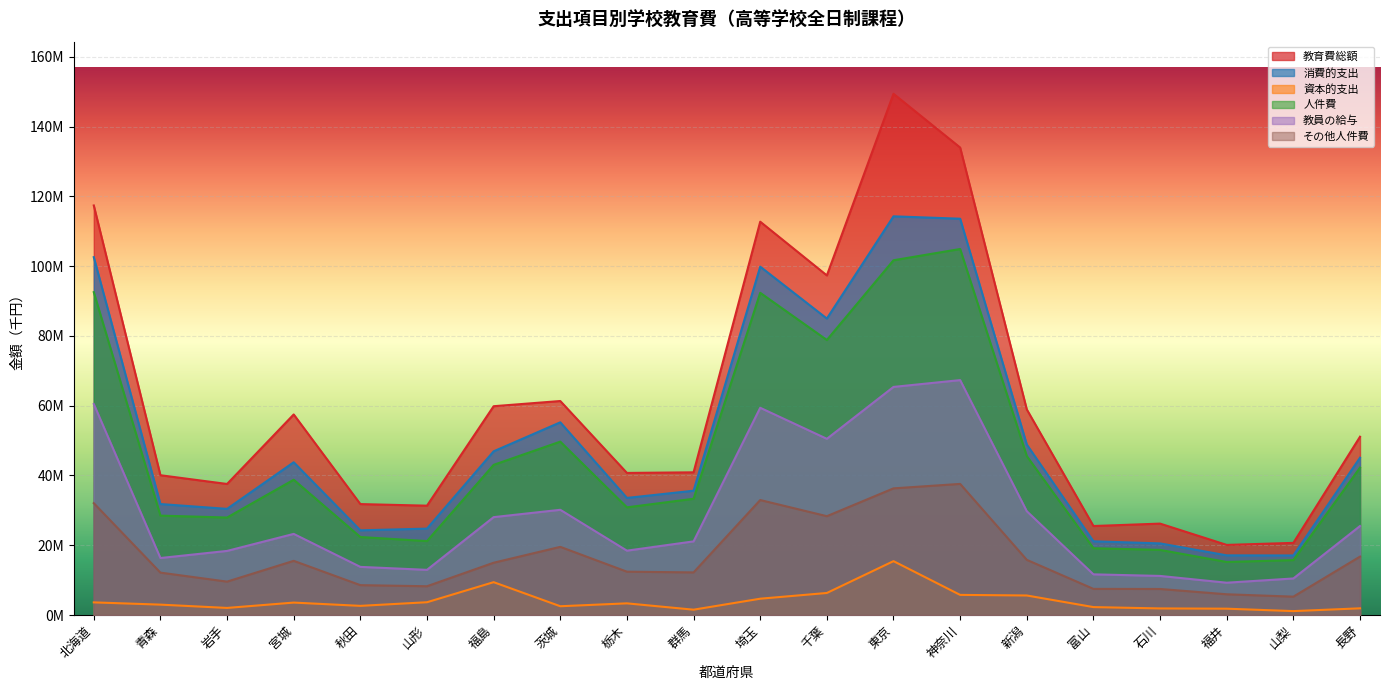

What is the sum of the 資本的支出 values at 石川 and 埼玉?

6561243